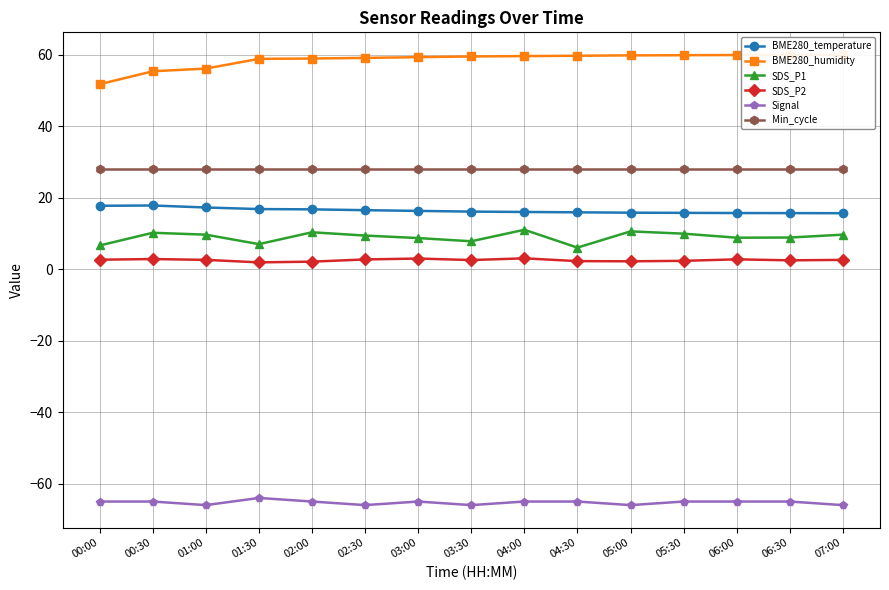

Reading right to left, transcribe all the data shown in this chart.

BME280_temperature: 15.7	15.7	15.7	15.8	15.8	15.9	16.0	16.1	16.3	16.5	16.7	16.8	17.2	17.8	17.7
BME280_humidity: 60.0	59.9	59.9	59.9	59.8	59.7	59.6	59.5	59.3	59.1	58.9	58.8	56.1	55.4	51.7
SDS_P1: 9.7	8.8	8.8	9.9	10.6	6.0	11.0	7.8	8.7	9.4	10.3	7.0	9.7	10.2	6.6
SDS_P2: 2.6	2.5	2.8	2.3	2.2	2.2	3.0	2.5	3.0	2.7	2.1	1.9	2.6	2.8	2.6
Signal: -66.0	-65.0	-65.0	-65.0	-66.0	-65.0	-65.0	-66.0	-65.0	-66.0	-65.0	-64.0	-66.0	-65.0	-65.0
Min_cycle: 28.0	28.0	28.0	28.0	28.0	28.0	28.0	28.0	28.0	28.0	28.0	28.0	28.0	28.0	28.0